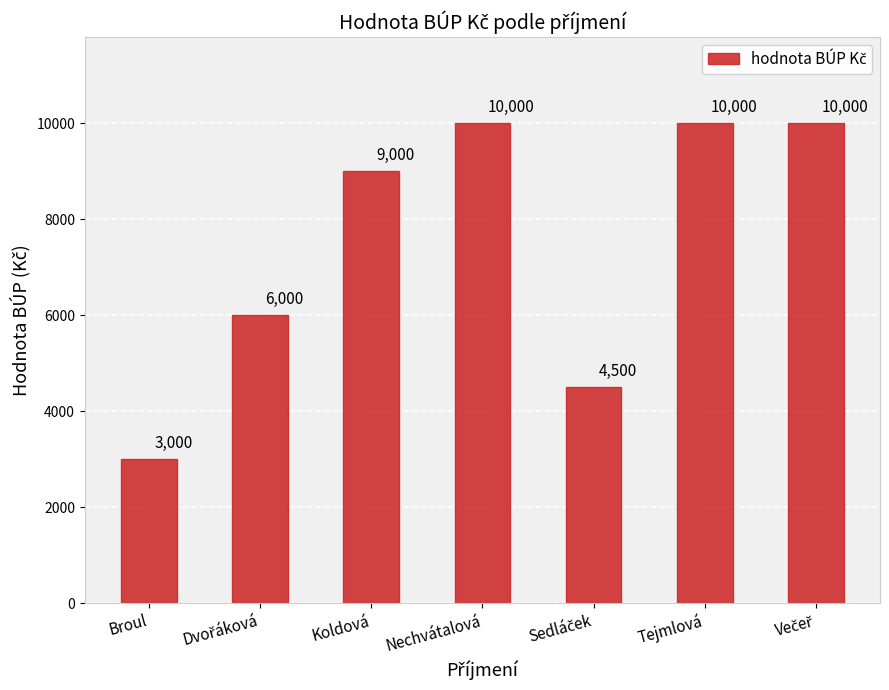

What is the ratio of the value at Tejmlová to the value at Koldová?

1.1